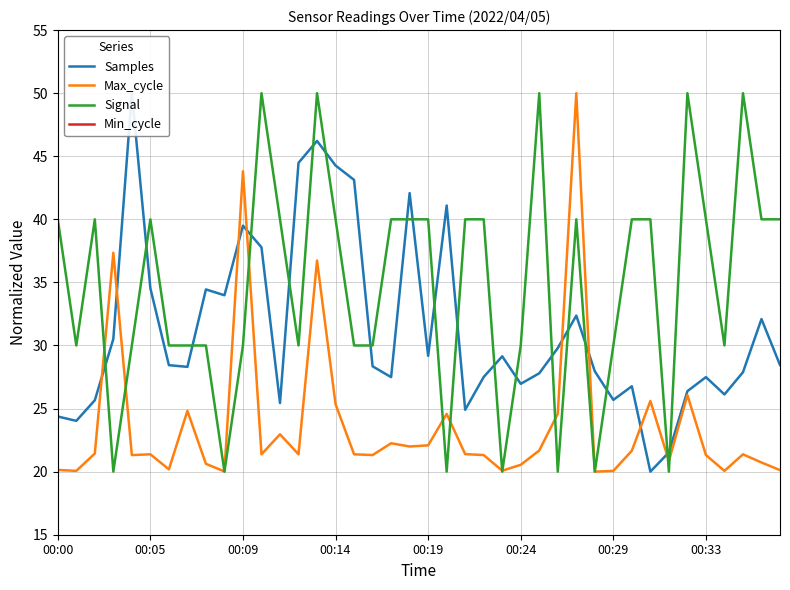

What is the difference between the Max_cycle values at 00:05 and 00:09?

22.4